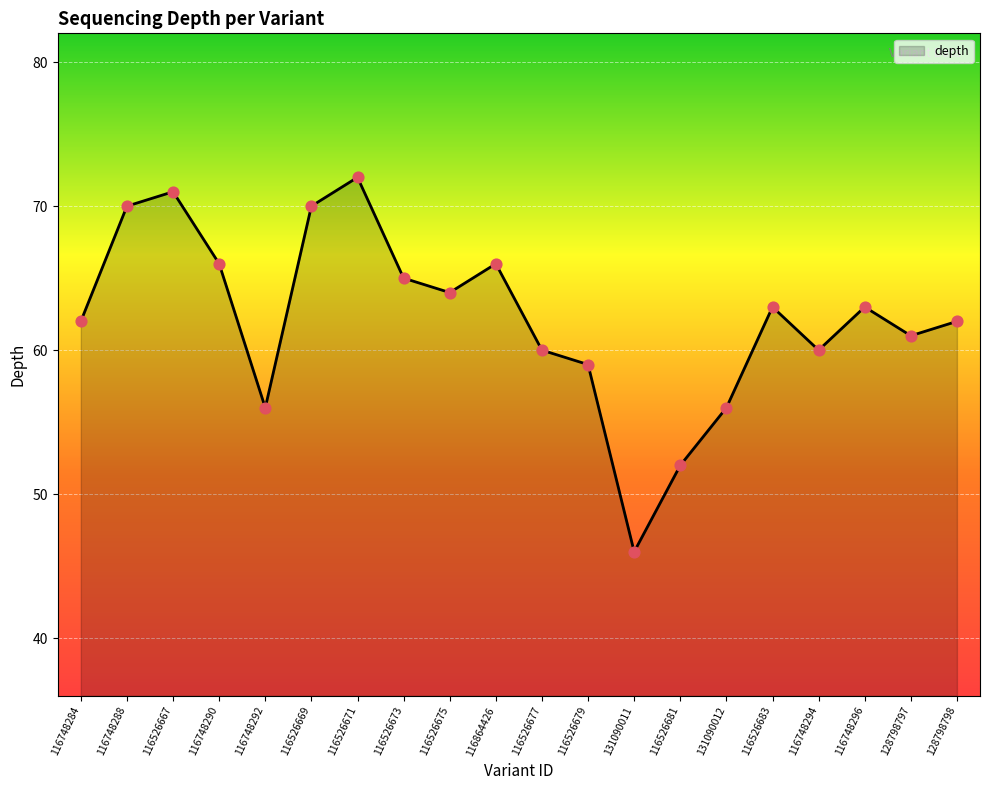

What is the change in value from 116526675 to 116526679?

-5